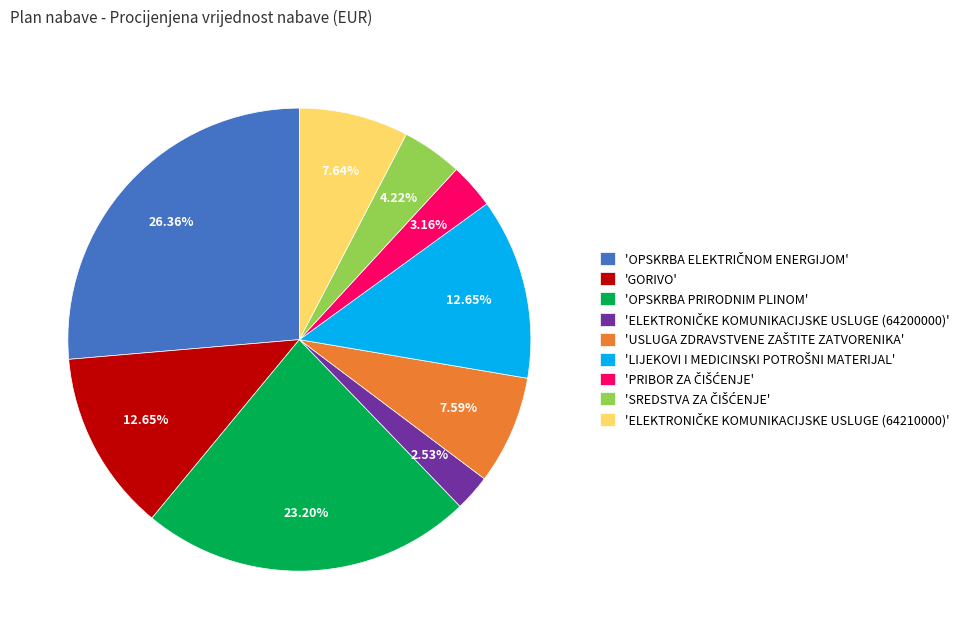

Is there any slice that represents more than half of the pie?

No